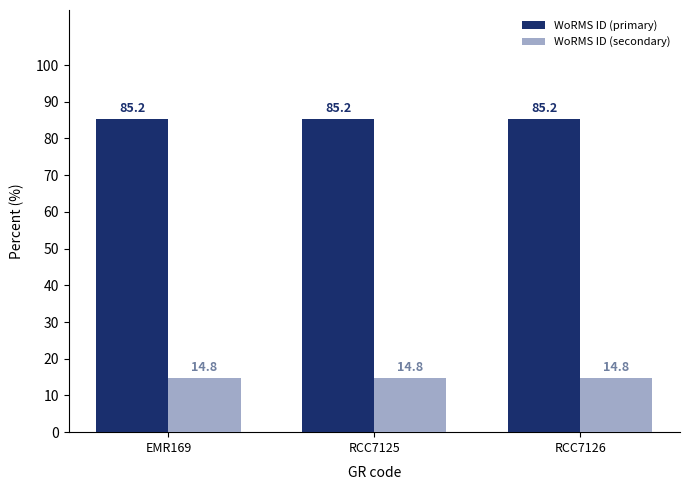

What is the maximum value for WoRMS ID (primary)?

85.2